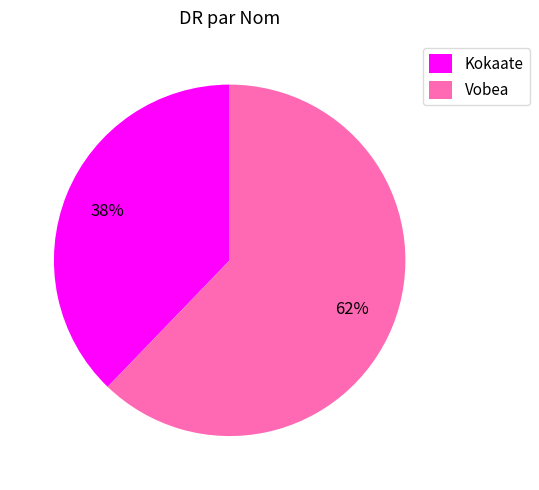

Does any single category account for the majority?

Yes